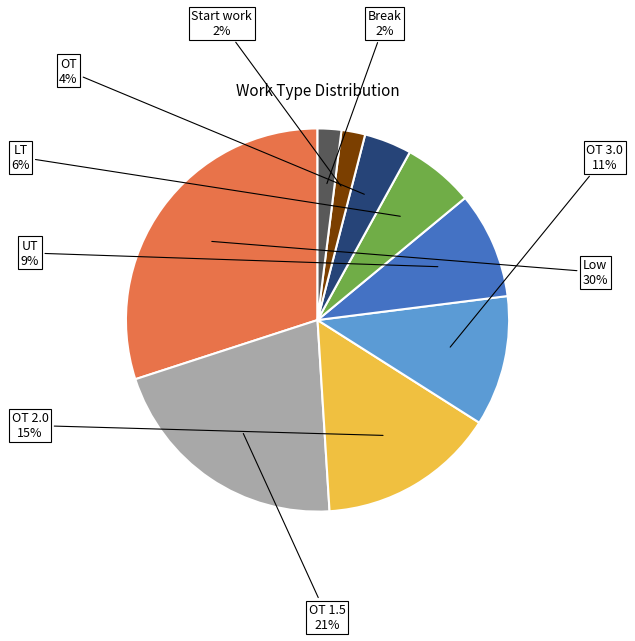

To the nearest percent, what is the average slice percentage?

11%